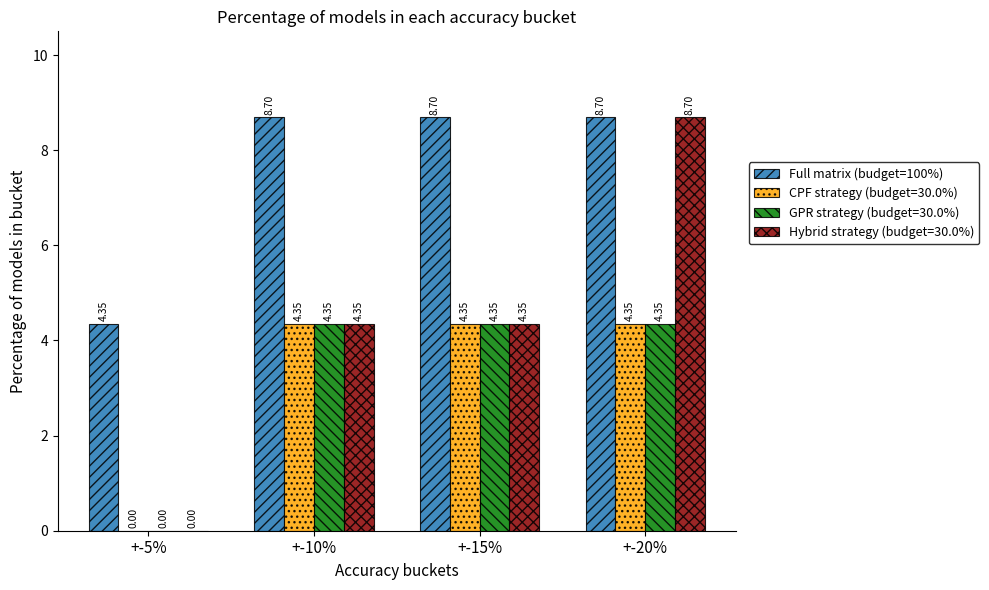

How many distinct data groups are displayed?

4